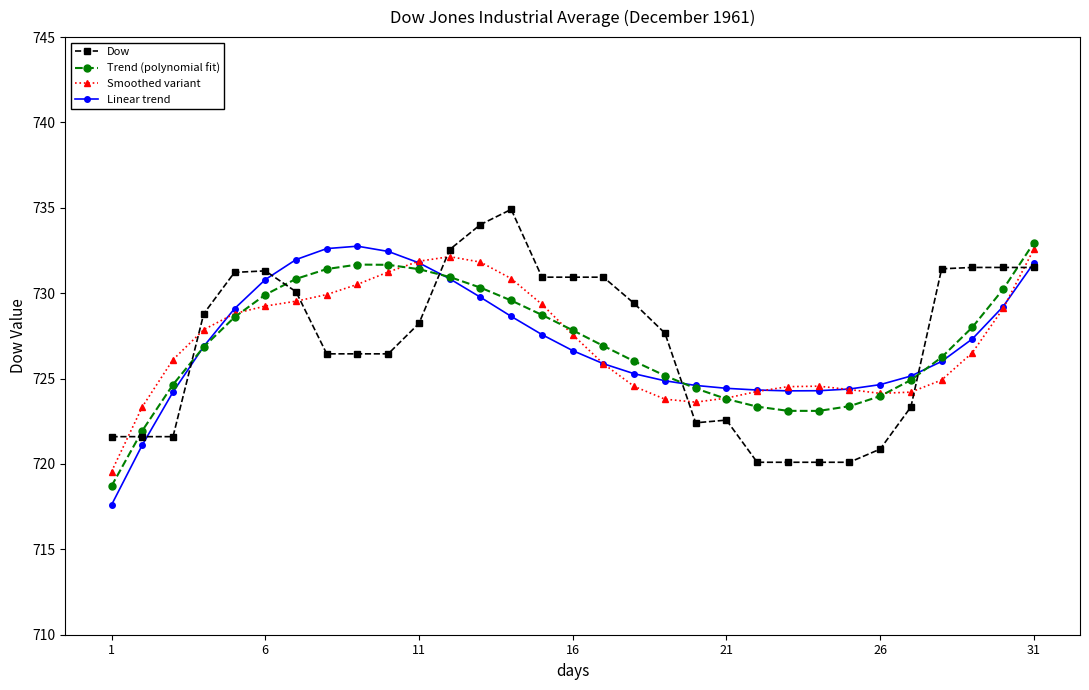

What is the value of the Linear trend point at the 21st from the left?

724.4